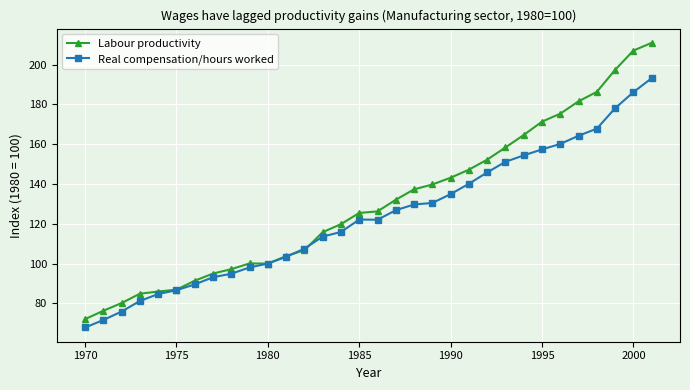

What is the value of the Labour productivity point at the 9th from the left?

97.2